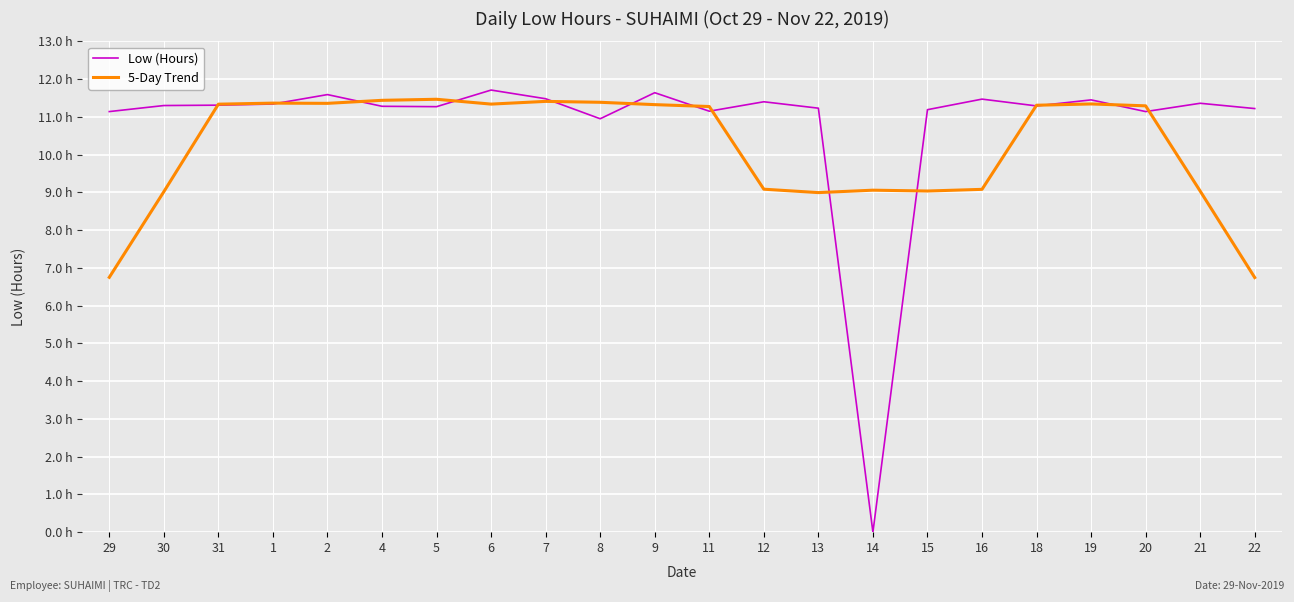

What are all the series names shown in the legend?

Low (Hours), 5-Day Trend